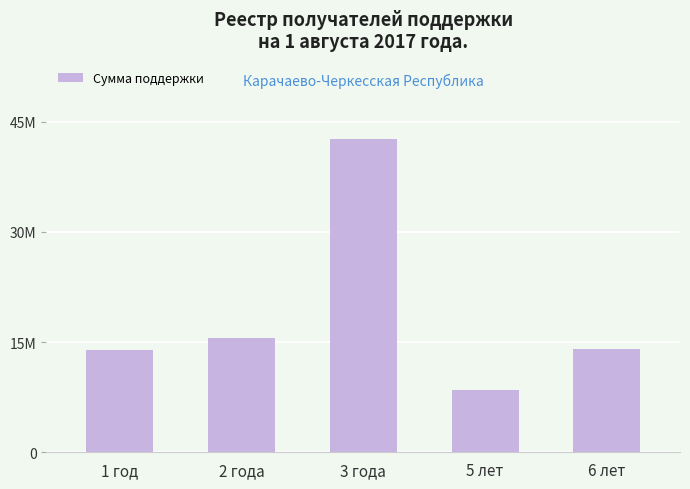

True or false: the data shows 13975000 at 1 год.

True